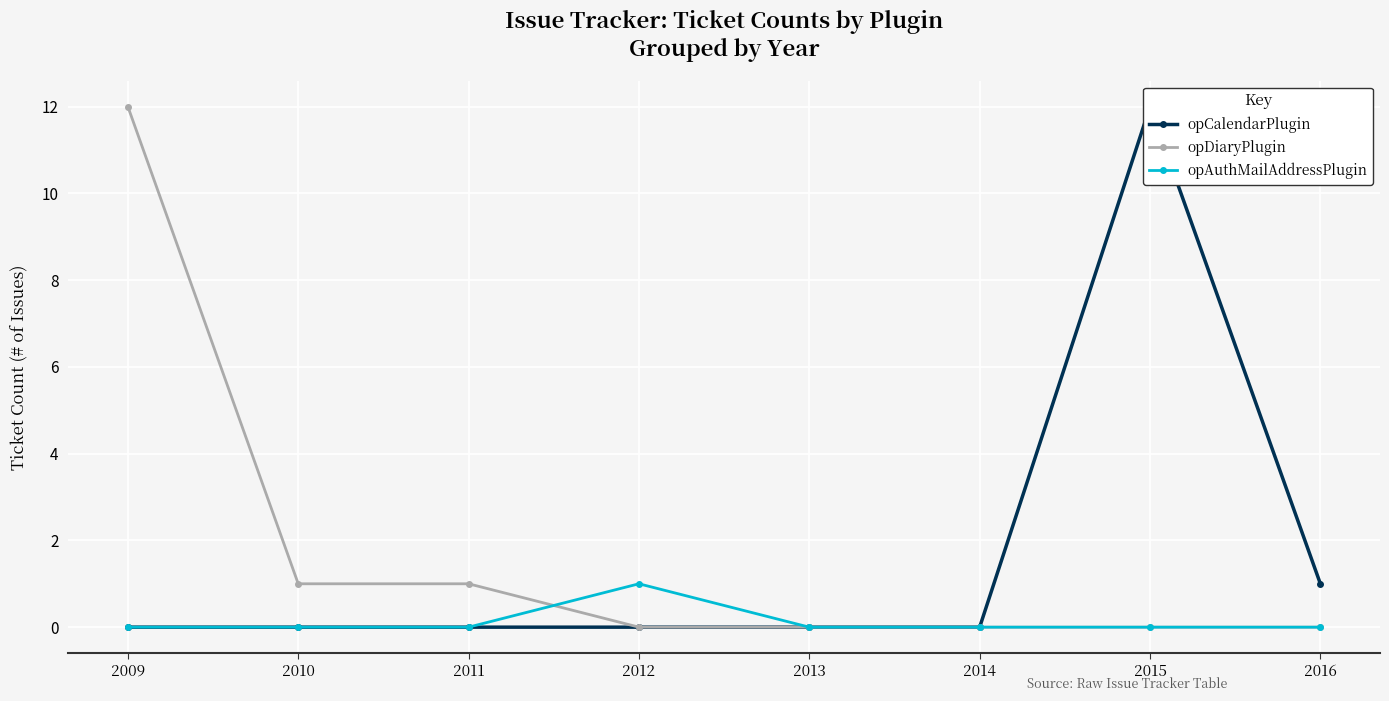

Which series has the largest range (max minus min)?

opCalendarPlugin